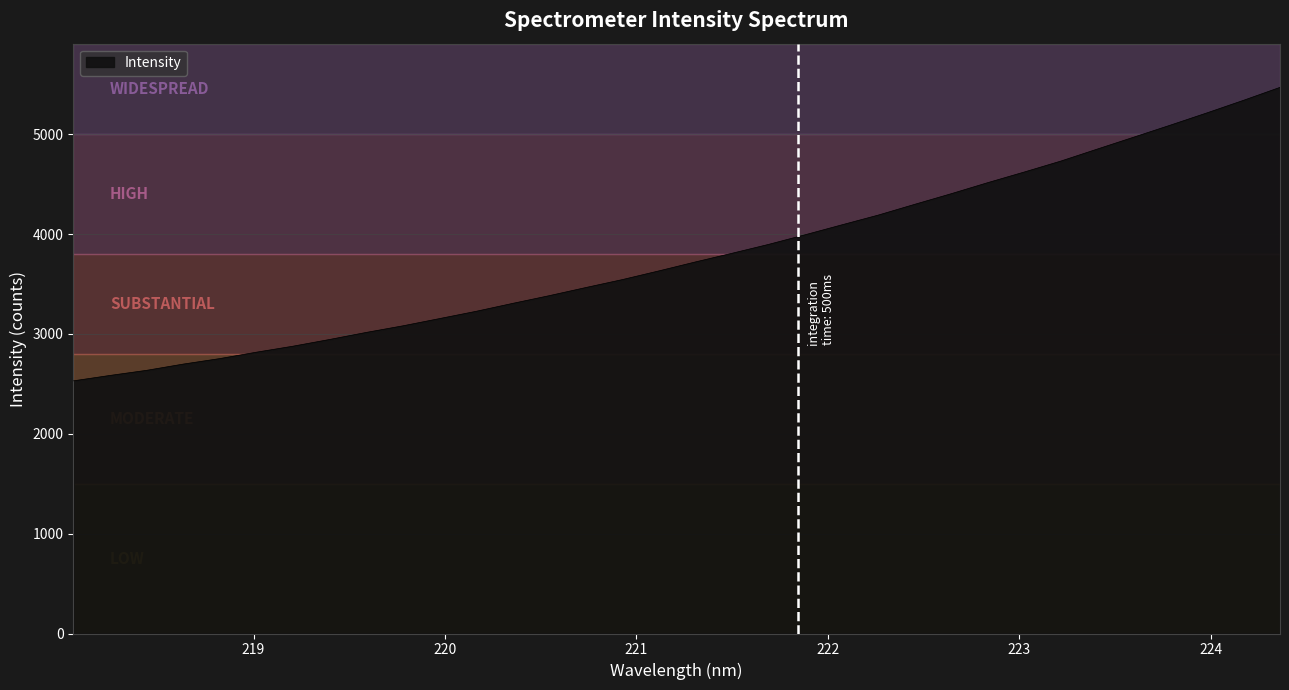

What is the maximum value shown in the chart?

5468.7